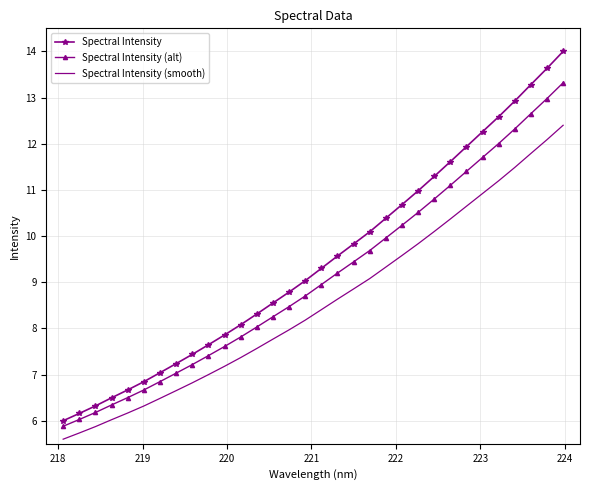

Which series has the widest spread of values?

Spectral Intensity